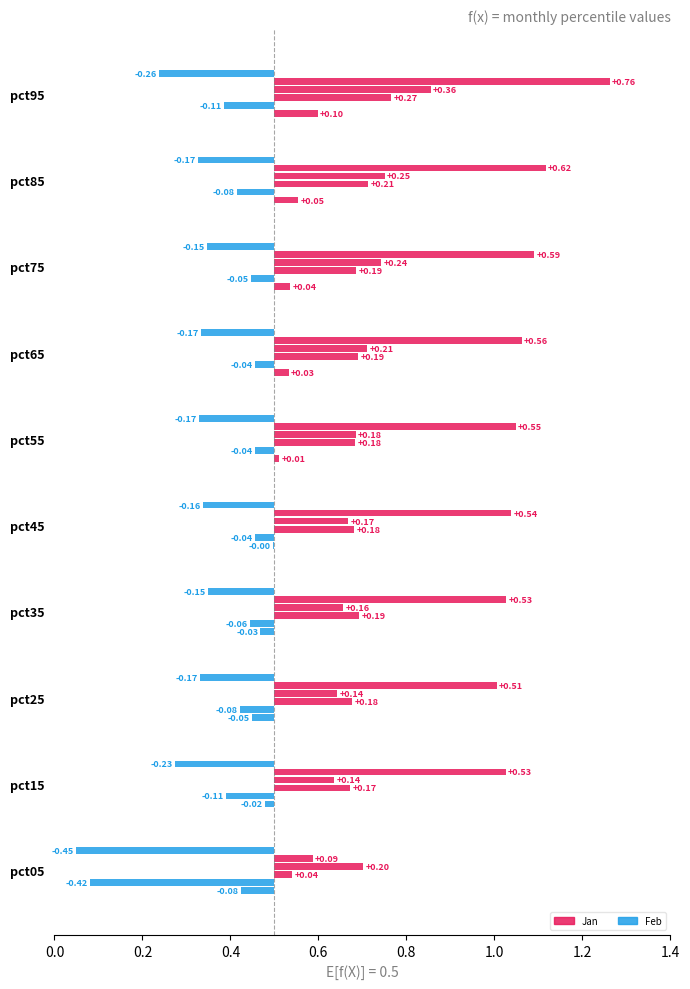

What is the value of the Feb bar at the 9th from the left?

0.4